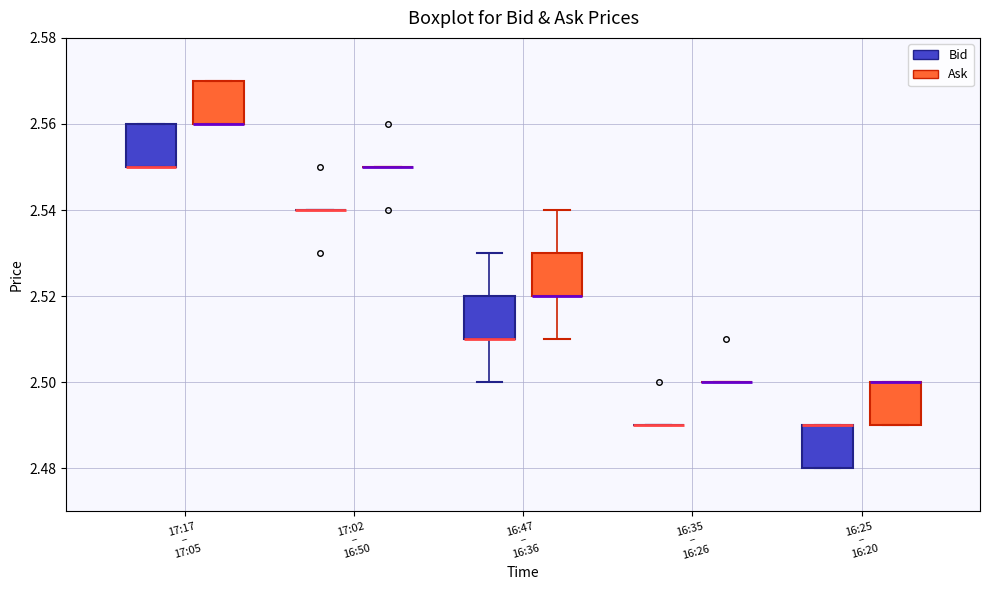

Reading left to right, read every box against the y-axis: the position of its median line, the range the box covers, and the ends of its whiskers. The values are not printed on the chart, so give them approximately, as read against the axis.

17:17 – 17:05 (Bid): median 2.55 (drawn on the box's lower edge), box 2.55 to 2.56, whiskers 2.55 to 2.56
17:17 – 17:05 (Ask): median 2.56 (drawn on the box's lower edge), box 2.56 to 2.57, whiskers 2.56 to 2.57
17:02 – 16:50 (Bid): box collapsed to a line at 2.54, whiskers 2.54 to 2.54
17:02 – 16:50 (Ask): box collapsed to a line at 2.55, whiskers 2.55 to 2.55
16:47 – 16:36 (Bid): median 2.51 (drawn on the box's lower edge), box 2.51 to 2.52, whiskers 2.50 to 2.53
16:47 – 16:36 (Ask): median 2.52 (drawn on the box's lower edge), box 2.52 to 2.53, whiskers 2.51 to 2.54
16:35 – 16:26 (Bid): box collapsed to a line at 2.49, whiskers 2.49 to 2.49
16:35 – 16:26 (Ask): box collapsed to a line at 2.50, whiskers 2.50 to 2.50
16:25 – 16:20 (Bid): median 2.49 (drawn on the box's upper edge), box 2.48 to 2.49, whiskers 2.48 to 2.49
16:25 – 16:20 (Ask): median 2.50 (drawn on the box's upper edge), box 2.49 to 2.50, whiskers 2.49 to 2.50